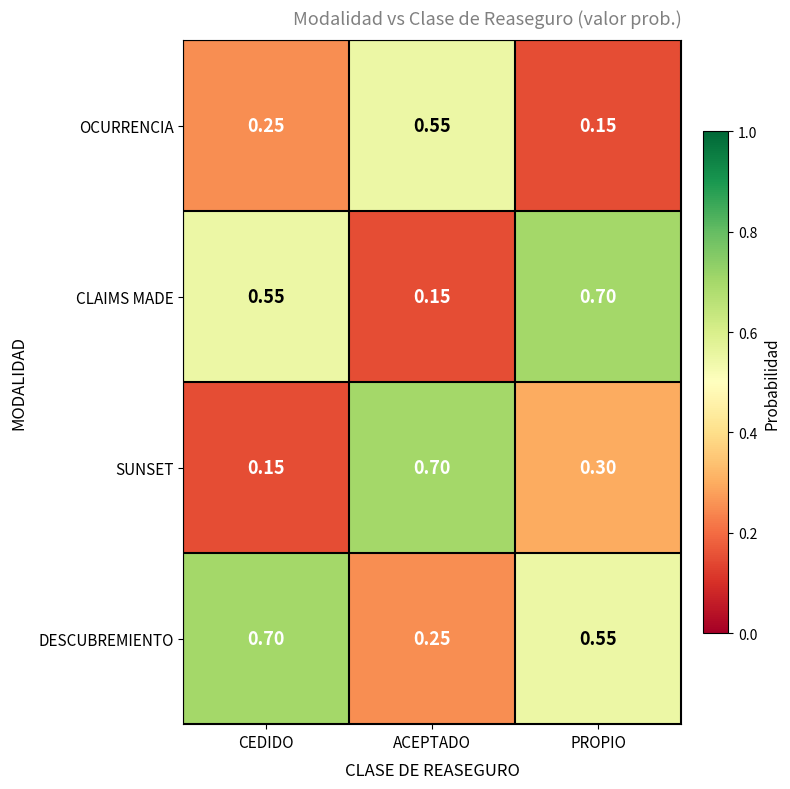

Which series has the largest total across all categories?

DESCUBREMIENTO